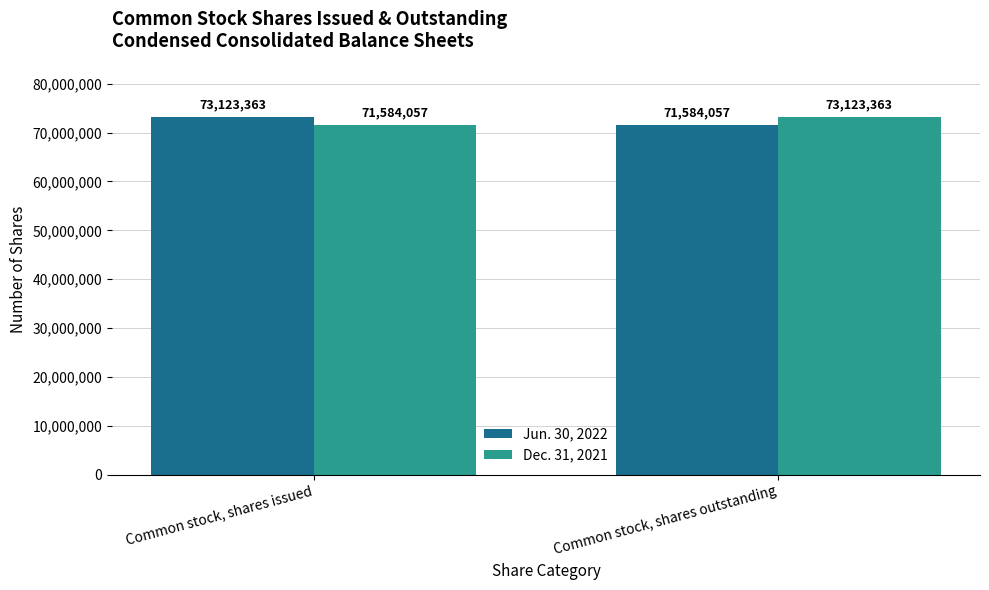

What position from the left is Common stock, shares issued?

1